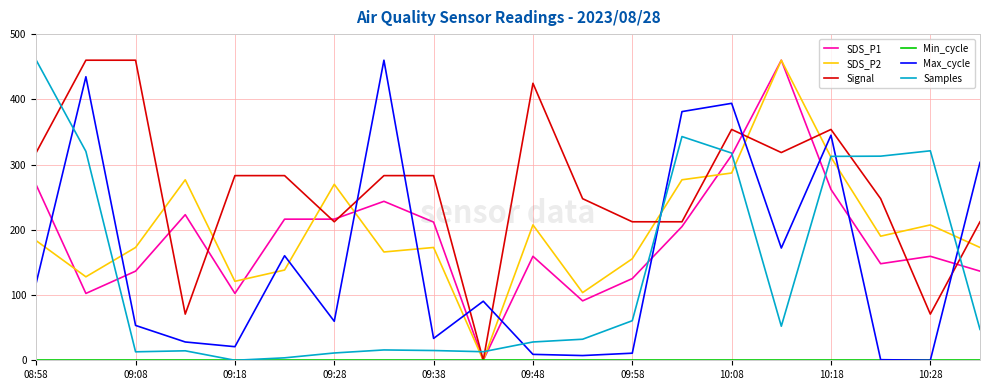

Which series has the largest total across all categories?

Signal